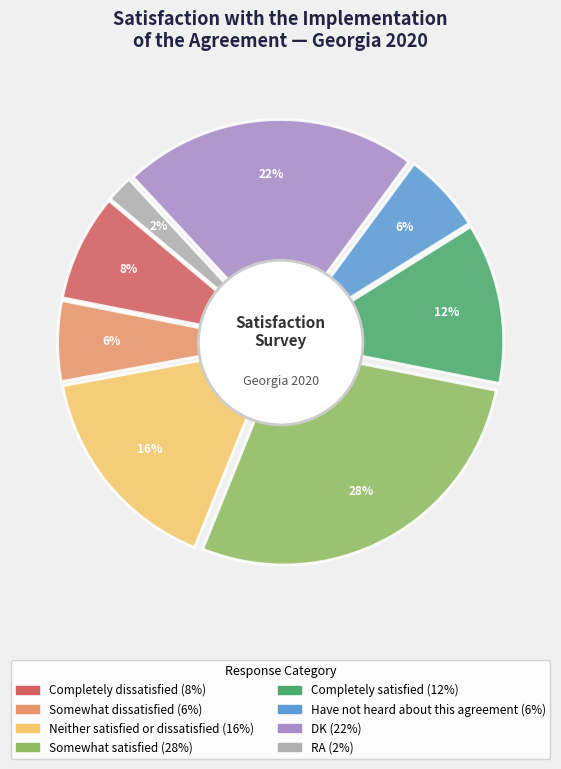

Does DK account for over 50% of the chart?

No